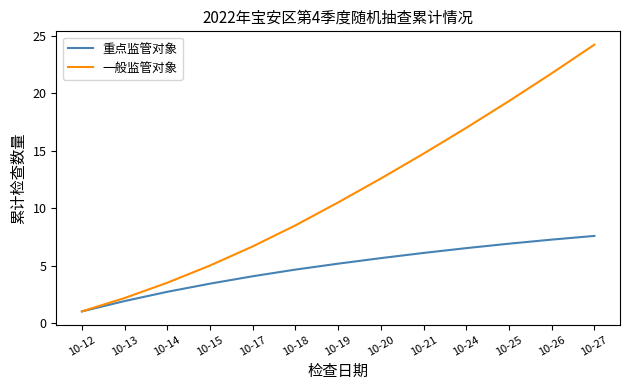

True or false: 重点监管对象 has a value of 4.1 at 10-17.

True